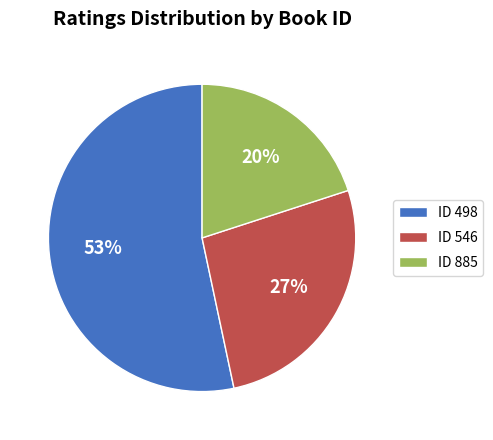

Is there any slice that represents more than half of the pie?

Yes